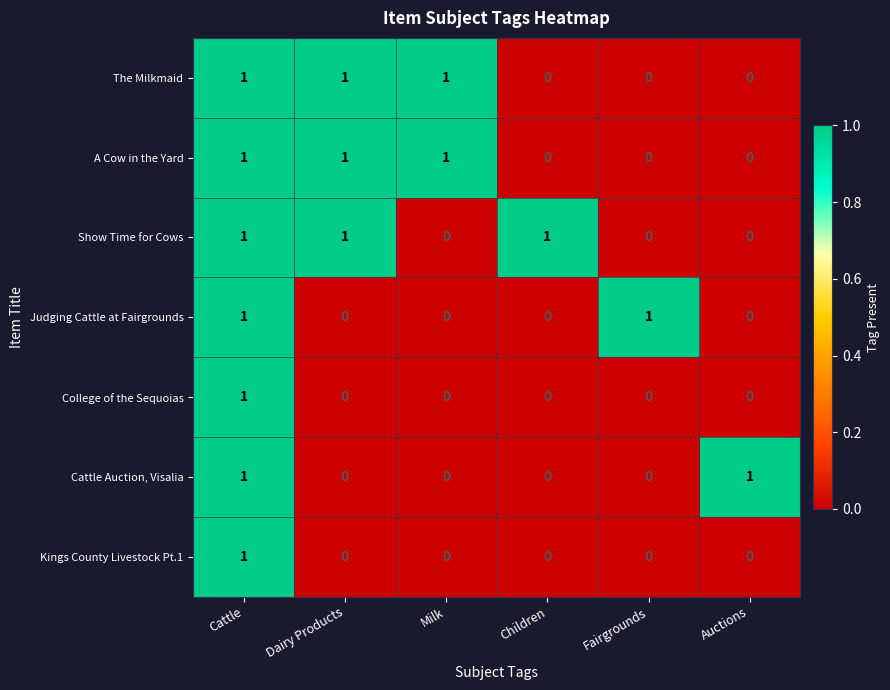

At how many categories does at least one series exceed 0?

6